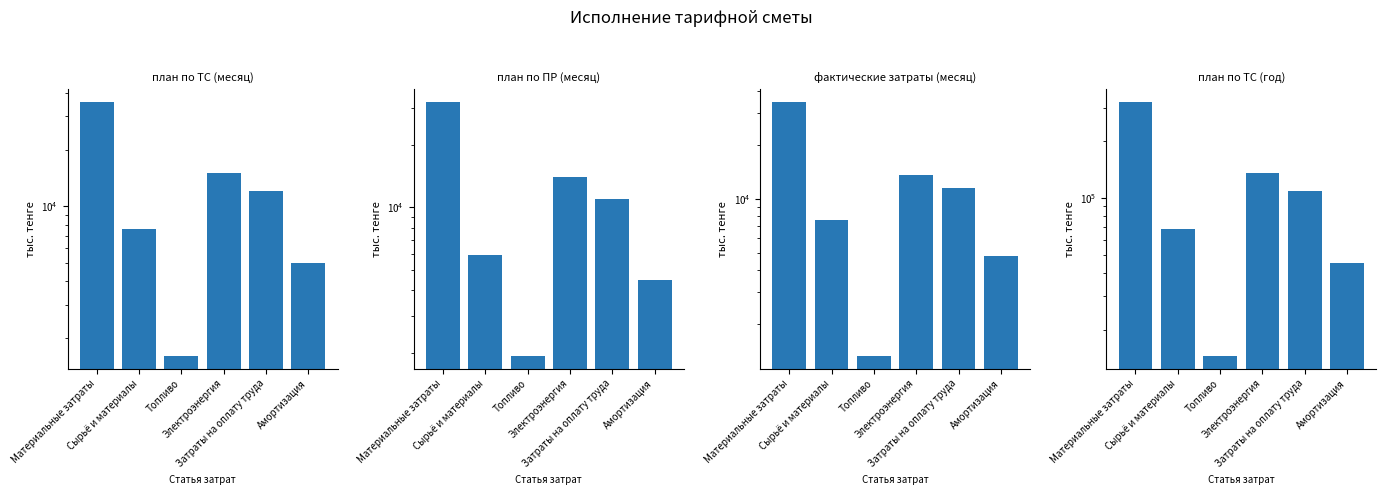

At which category does the chart reach its minimum across all series?

Топливо